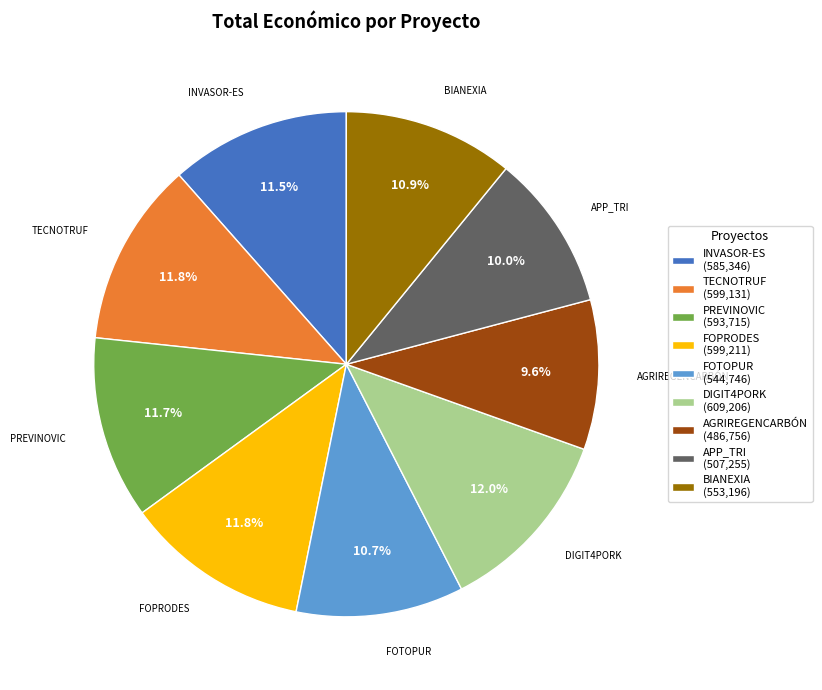

Approximately how many times larger is the value at BIANEXIA compared to DIGIT4PORK?

0.9